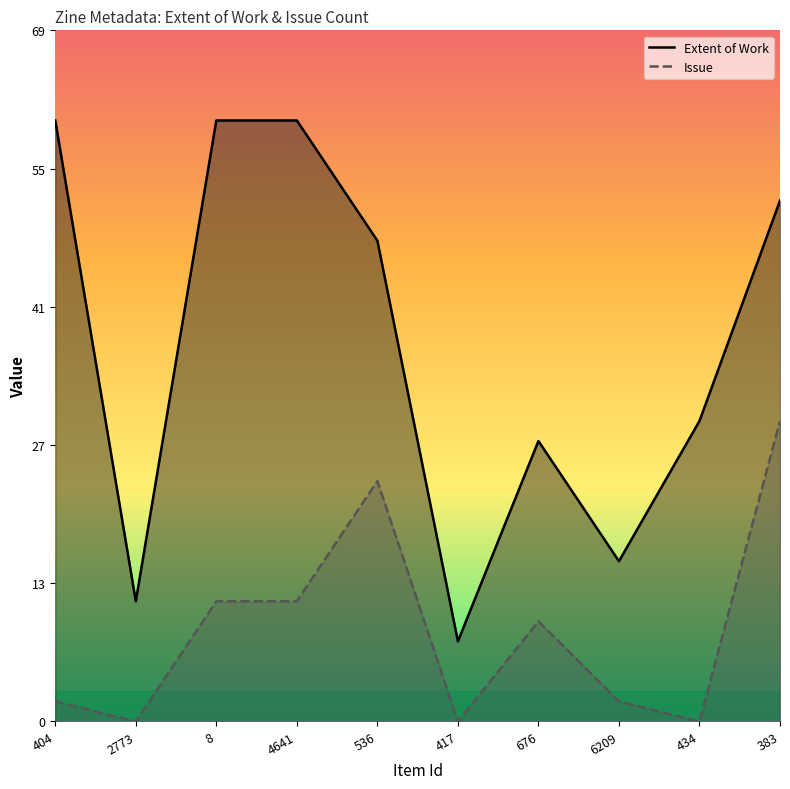

What is the difference between the highest and lowest values at 536?

24